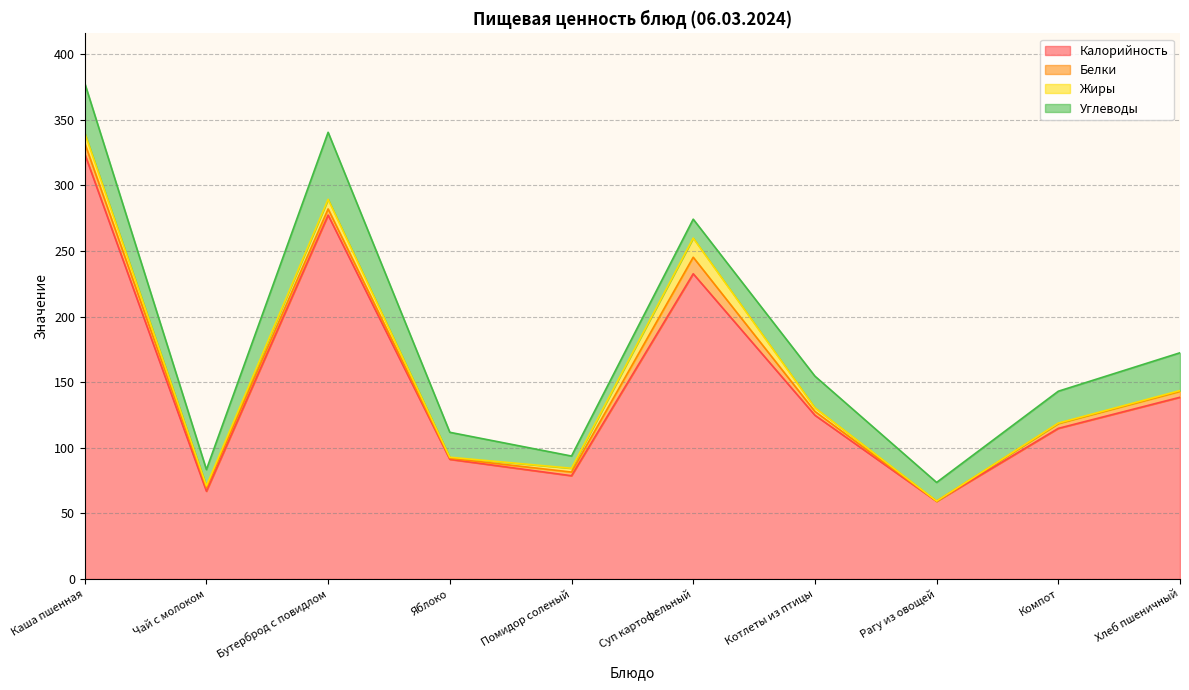

What position from the right is Каша пшенная?

10